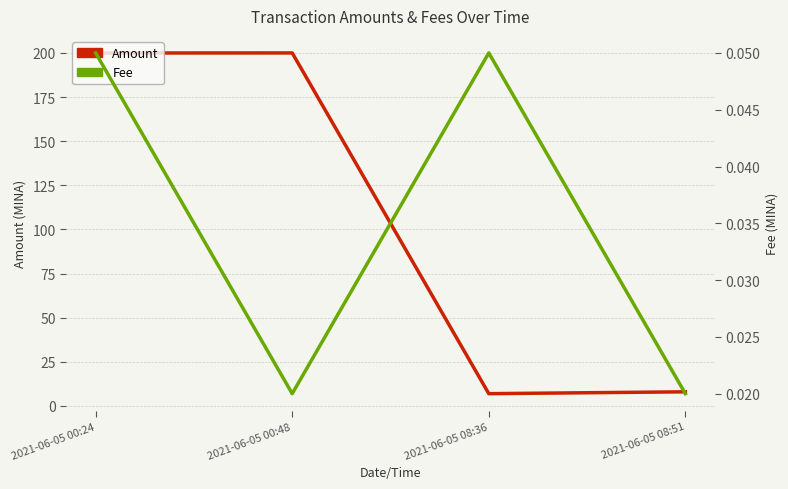

Reading left to right, transcribe all the data shown in this chart.

Amount: 199.9	200.0	7.0	8.0
Fee: 0.1	0.0	0.1	0.0